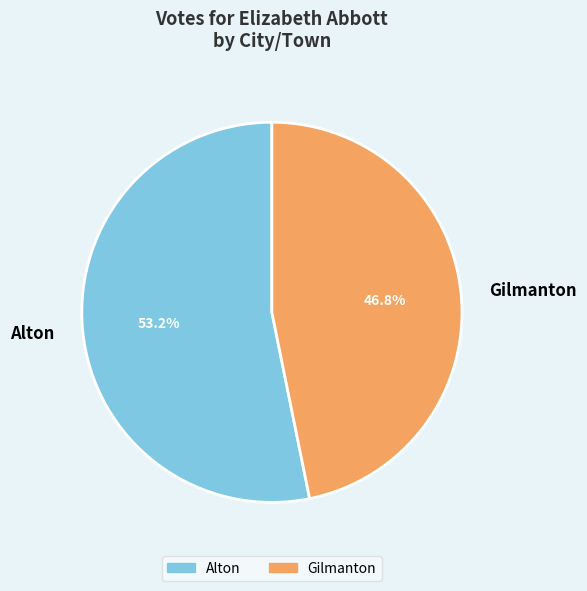

Rank the categories by value from highest to lowest.

Alton, Gilmanton